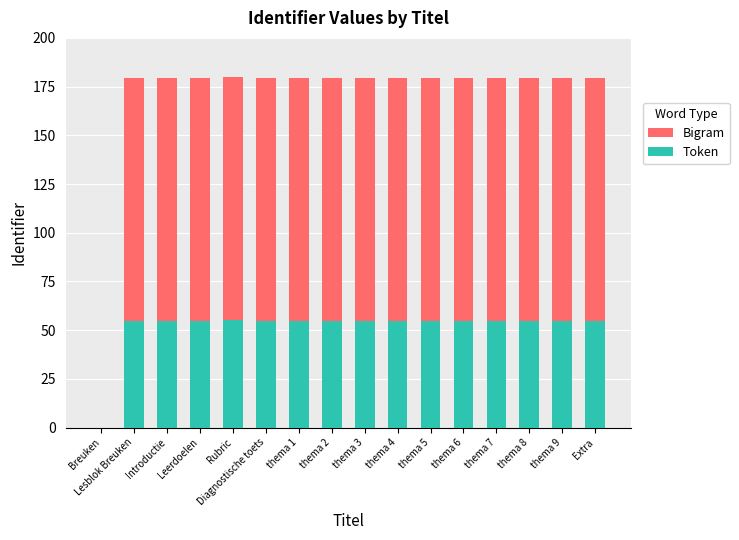

True or false: Token has a value of 54.8 at Introductie.

True